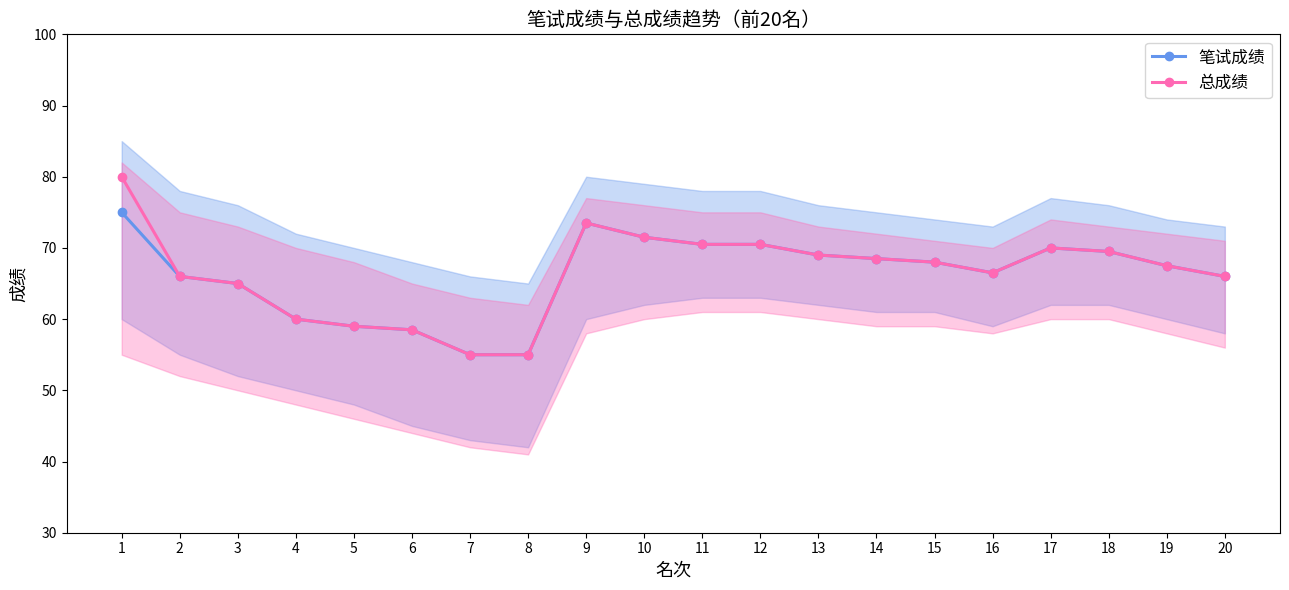

At how many categories does at least one series exceed 69?

7